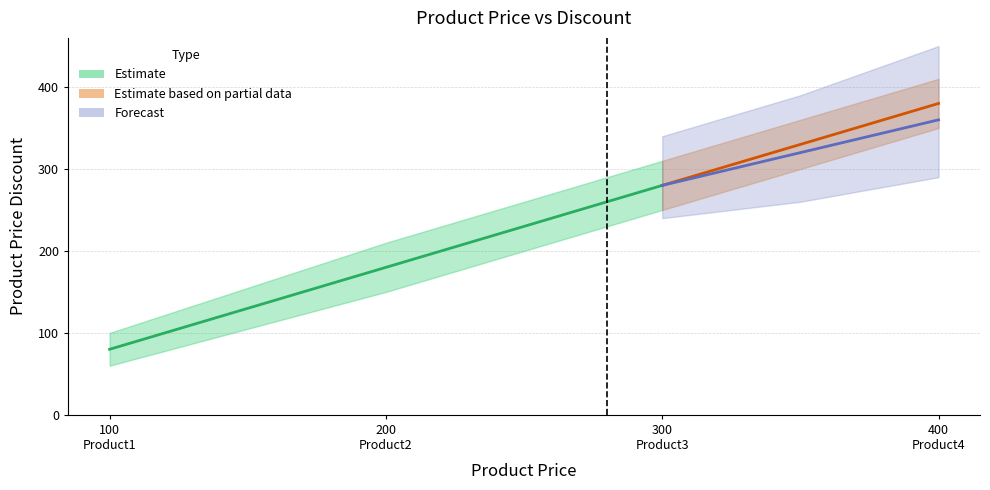

What is the minimum value shown in the chart?

80